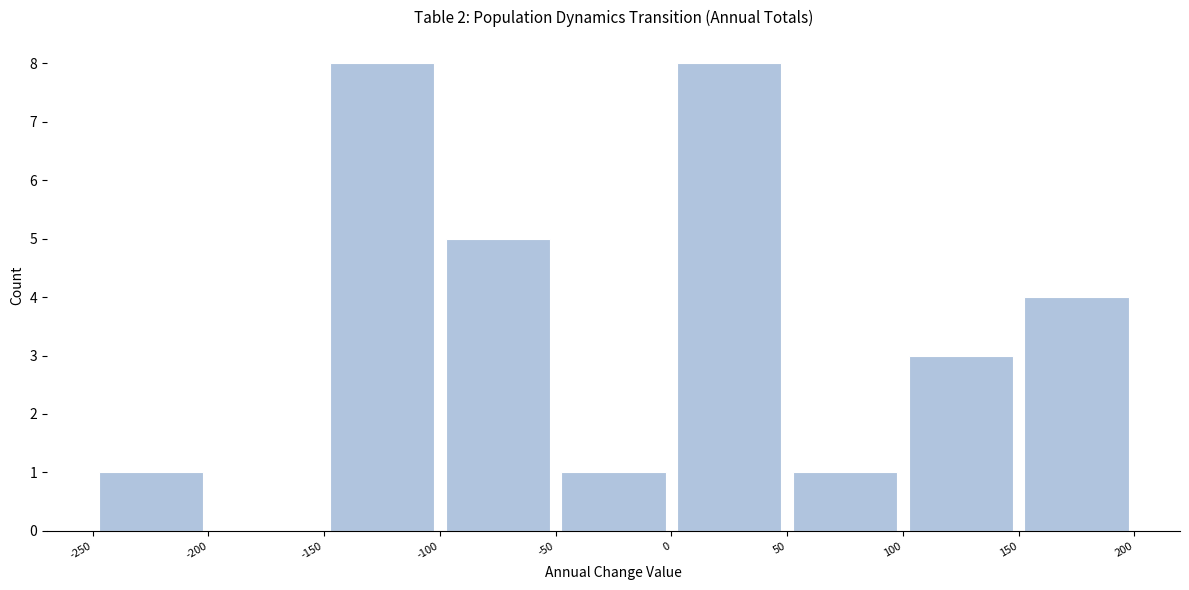

Reading left to right, transcribe this chart: for each bar, give the range it covers on the x-axis and its height. The values are not printed on the chart, so give them approximately, as read against the axis.

-250 to -200: 1
-200 to -150: 0
-150 to -100: 8
-100 to -50: 5
-50 to 0: 1
0 to 50: 8
50 to 100: 1
100 to 150: 3
150 to 200: 4